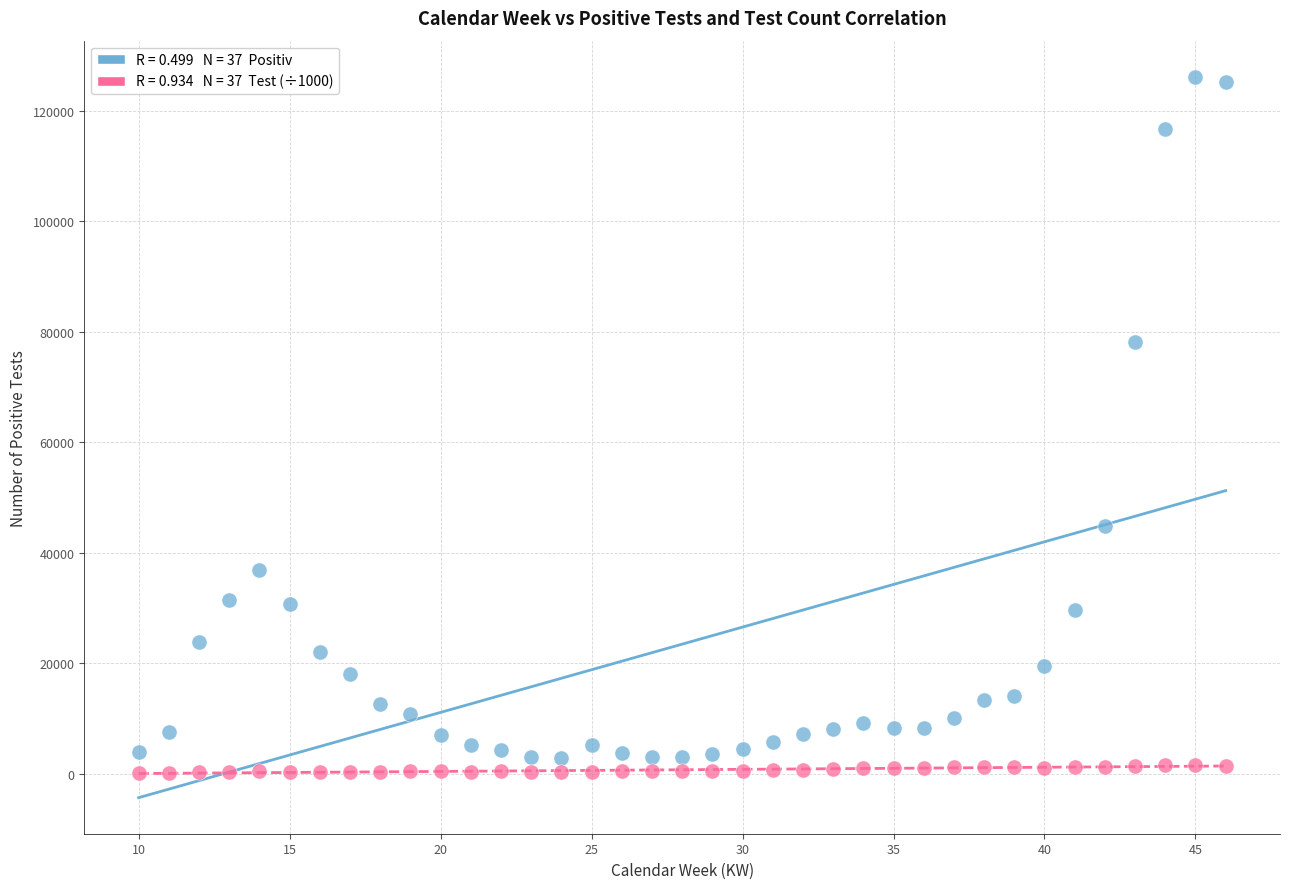

Across all data points, what is the range of X values (max minus min)?

36.0